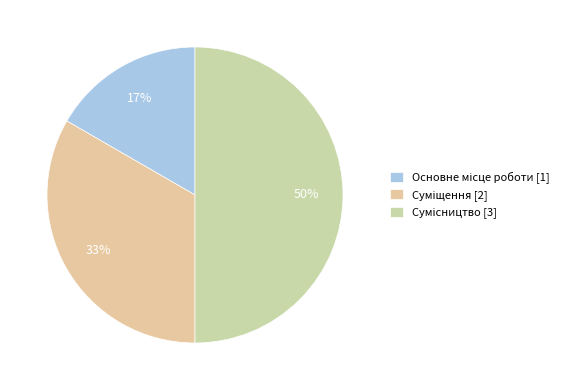

Is Суміщення the majority of the pie?

No